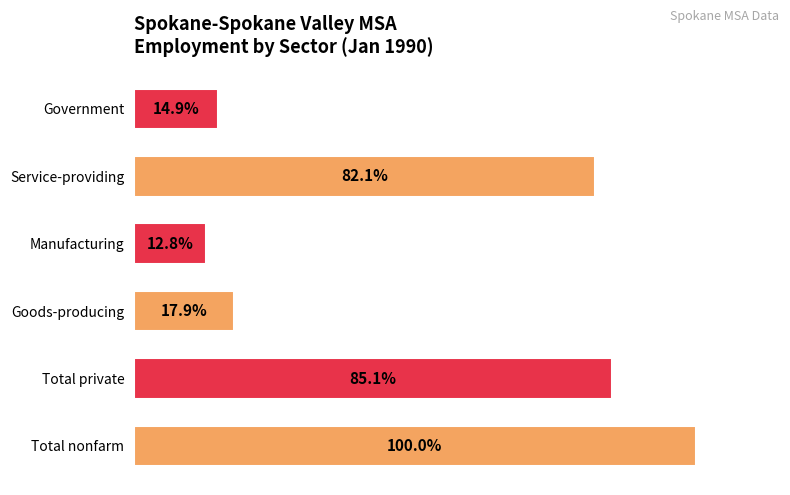

Rank the categories by value from highest to lowest.

Total nonfarm, Total private, Service-providing, Goods-producing, Government, Manufacturing